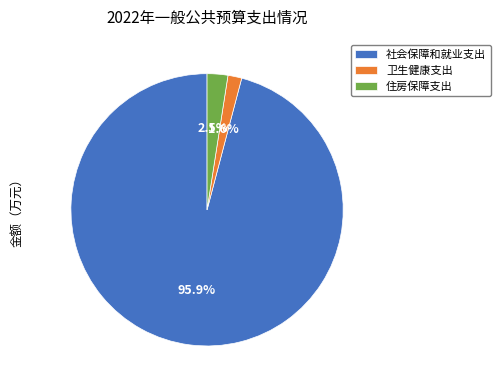

To the nearest percent, what is the average slice percentage?

33%